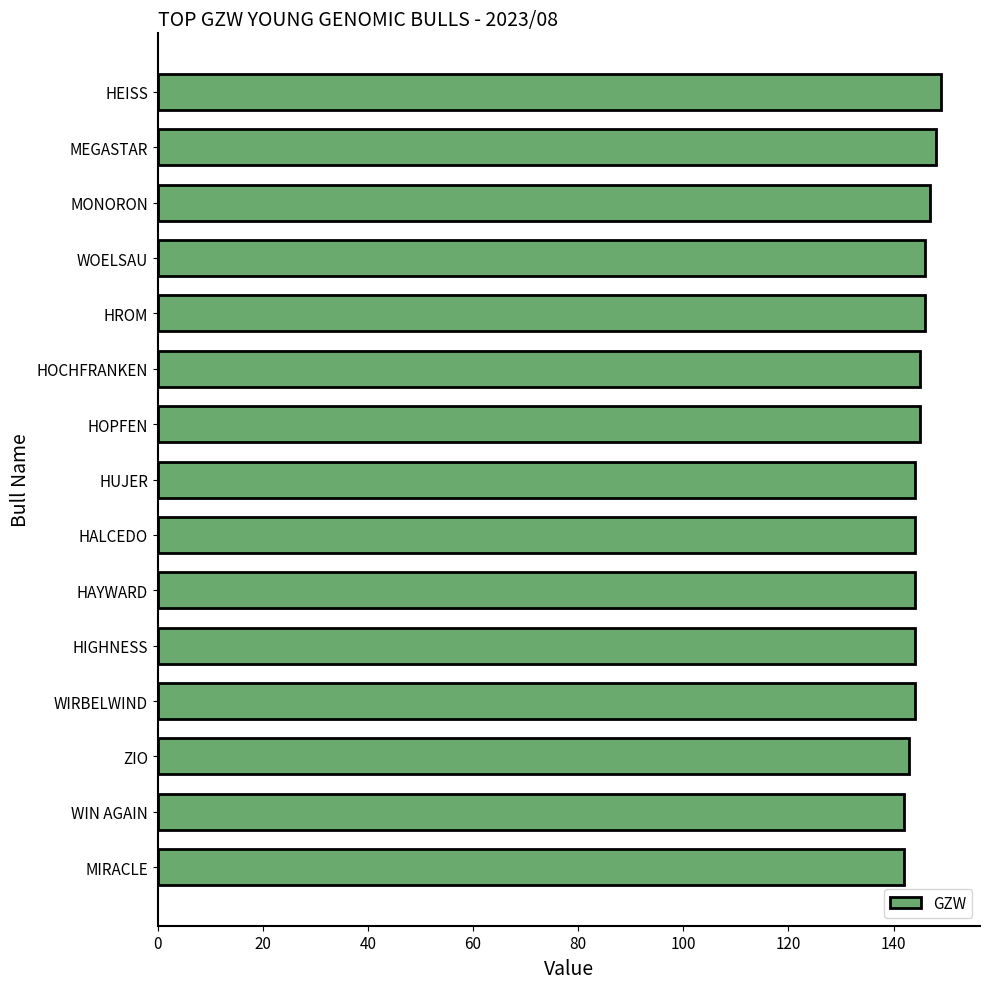

What is the minimum value shown in the chart?

142